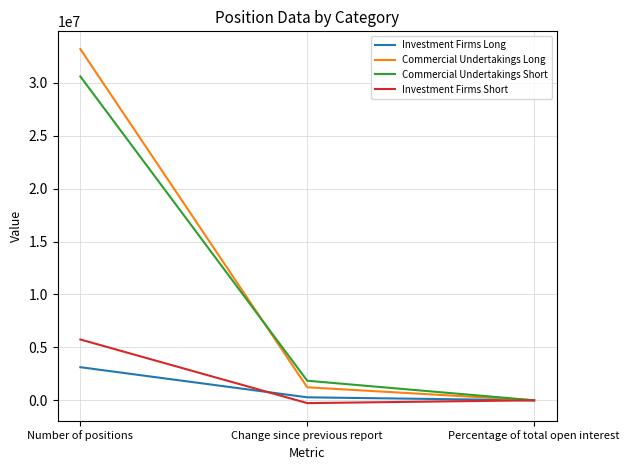

Reading right to left, list all the values displayed in this chart.

Investment Firms Long: Percentage of total open interest=8.6	Change since previous report=282554.0	Number of positions=3127772.0
Commercial Undertakings Long: Percentage of total open interest=91.4	Change since previous report=1228545.0	Number of positions=33179001.0
Commercial Undertakings Short: Percentage of total open interest=84.2	Change since previous report=1850037.0	Number of positions=30591252.0
Investment Firms Short: Percentage of total open interest=15.8	Change since previous report=-264638.0	Number of positions=5746155.0